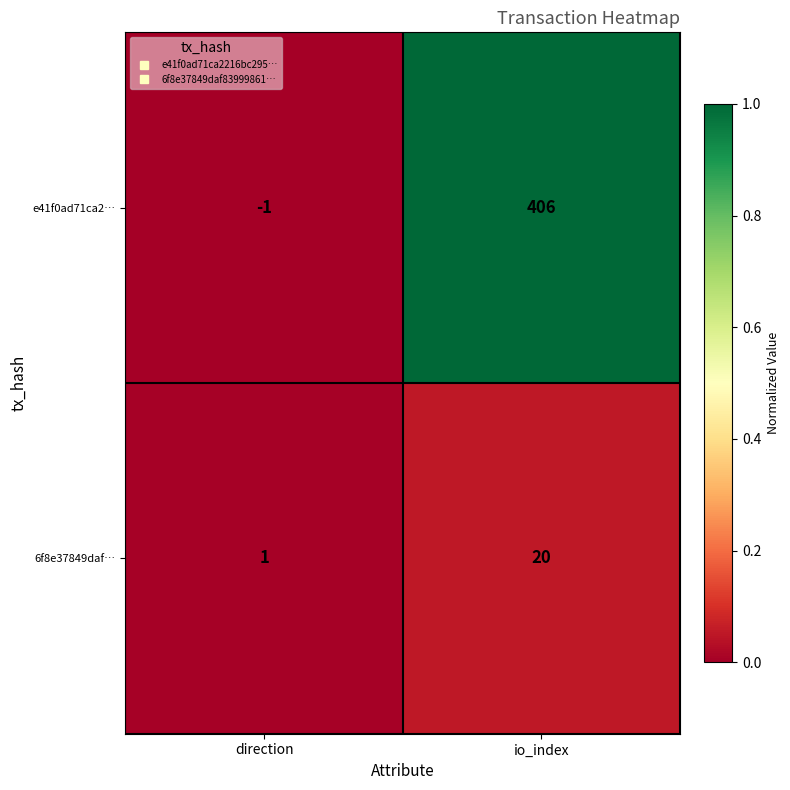

What is the maximum value shown in the chart?

406